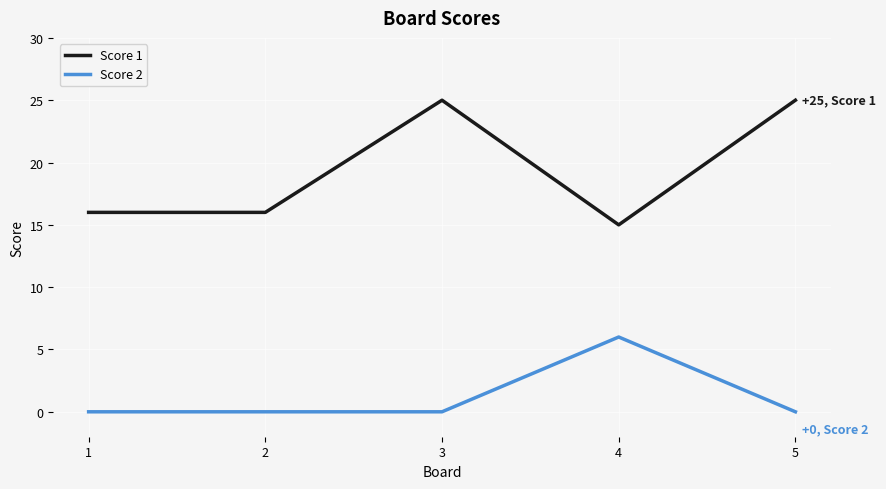

True or false: Score 2 and Score 1 intersect in this chart.

False